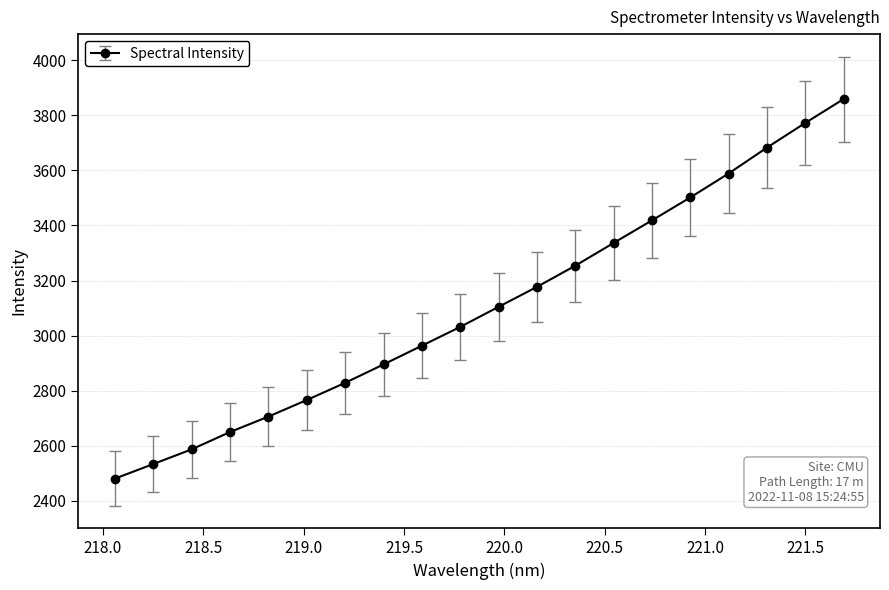

What is the value of the 15th point from the left?

3418.3